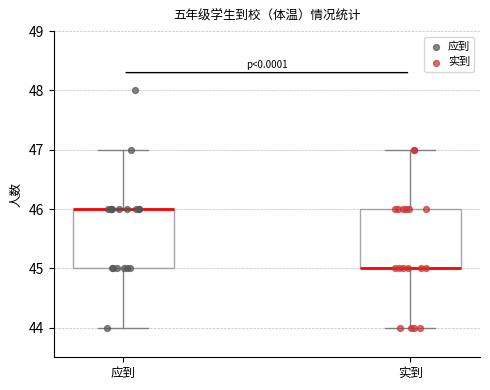

Reading left to right, read every box against the y-axis: the position of its median line, the range the box covers, and the ends of its whiskers. The values are not printed on the chart, so give them approximately, as read against the axis.

应到: median 46 (drawn on the box's upper edge), box 45 to 46, whiskers 44 to 47
实到: median 45 (drawn on the box's lower edge), box 45 to 46, whiskers 44 to 47